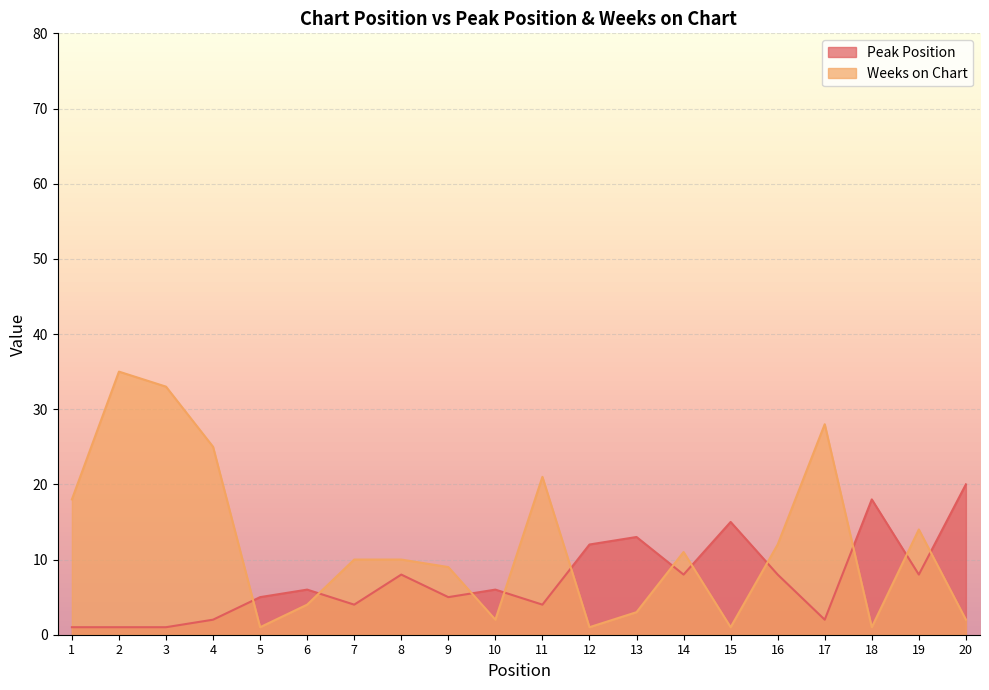

How many interior local valleys does the Weeks on Chart series have?

5